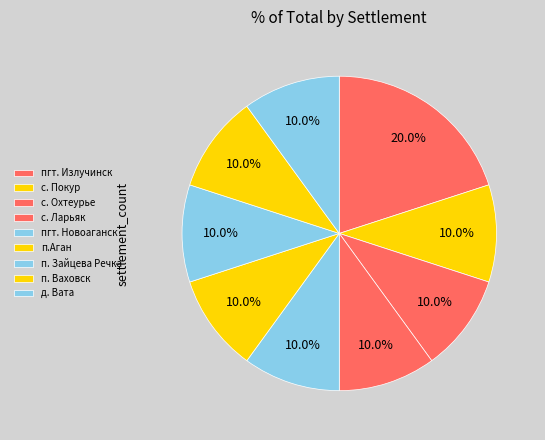

Which slice is the largest?

пгт. Излучинск